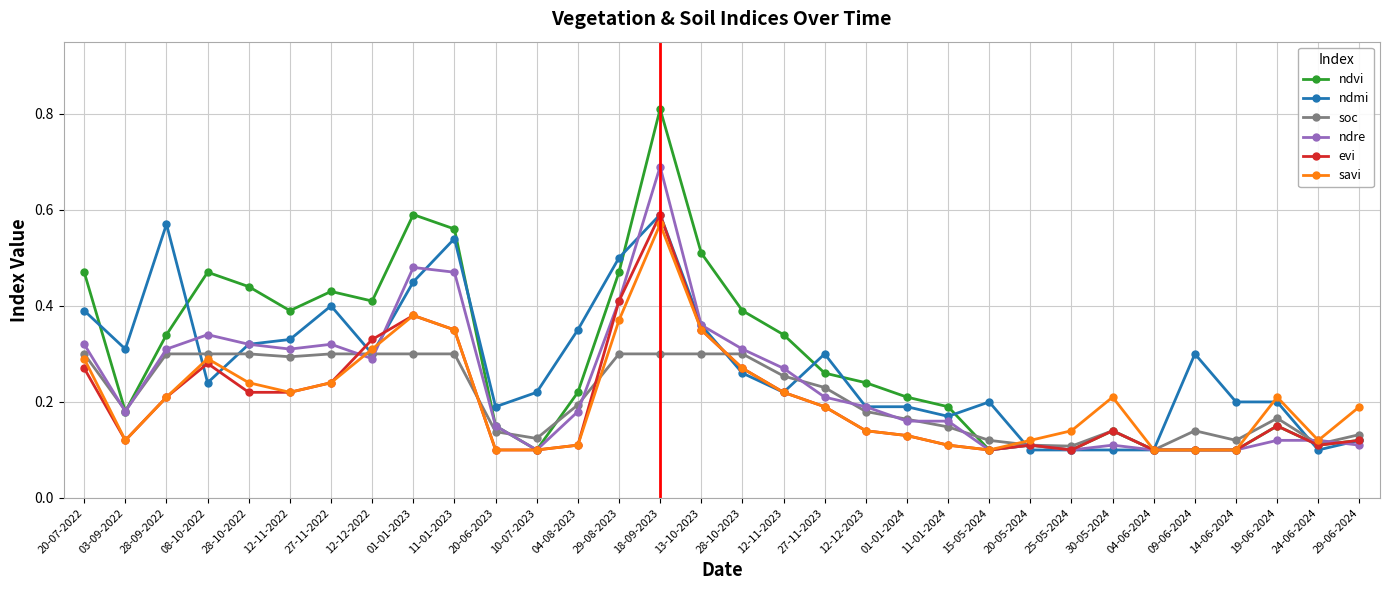

At which category is the sum across all series the highest?

18-09-2023